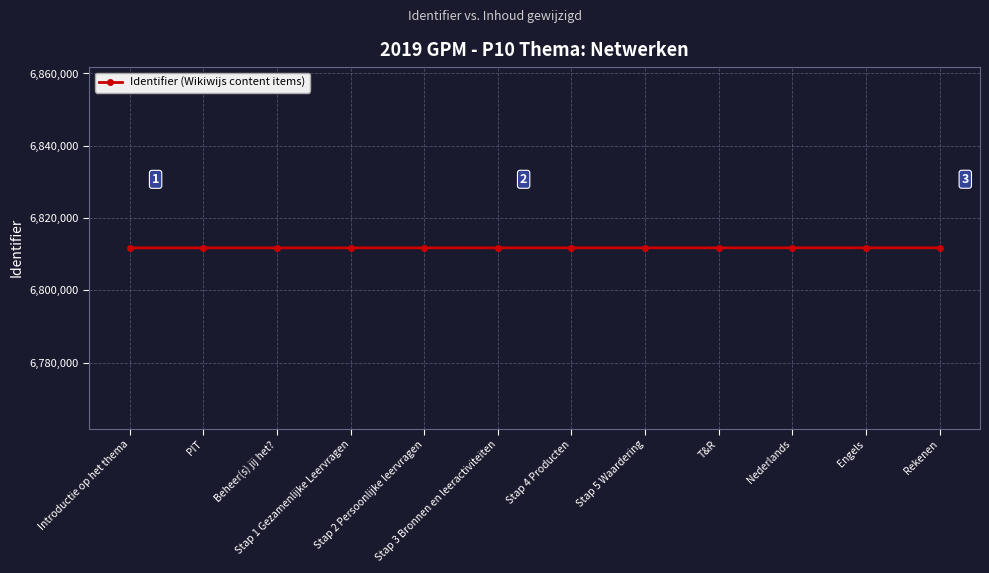

What is the smallest value displayed?

6811742